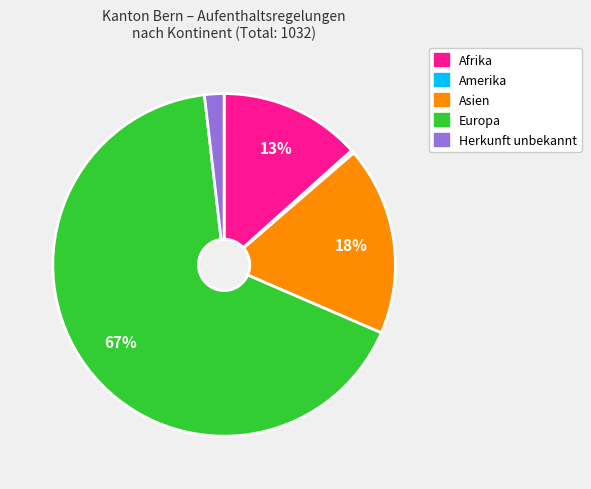

Is the sum of Asien and Europa greater than half?

Yes